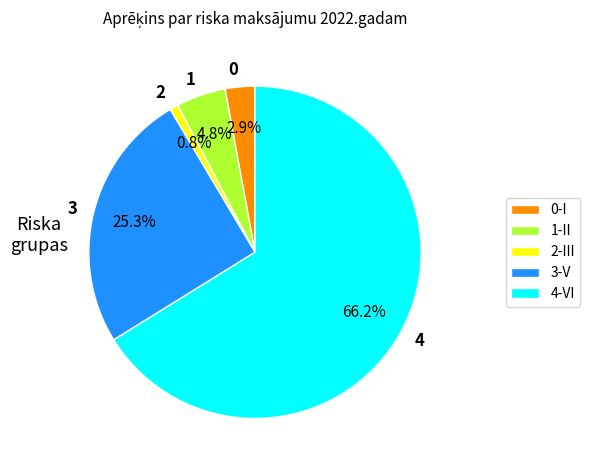

Do 4 and 3 together represent more than half of the pie?

Yes